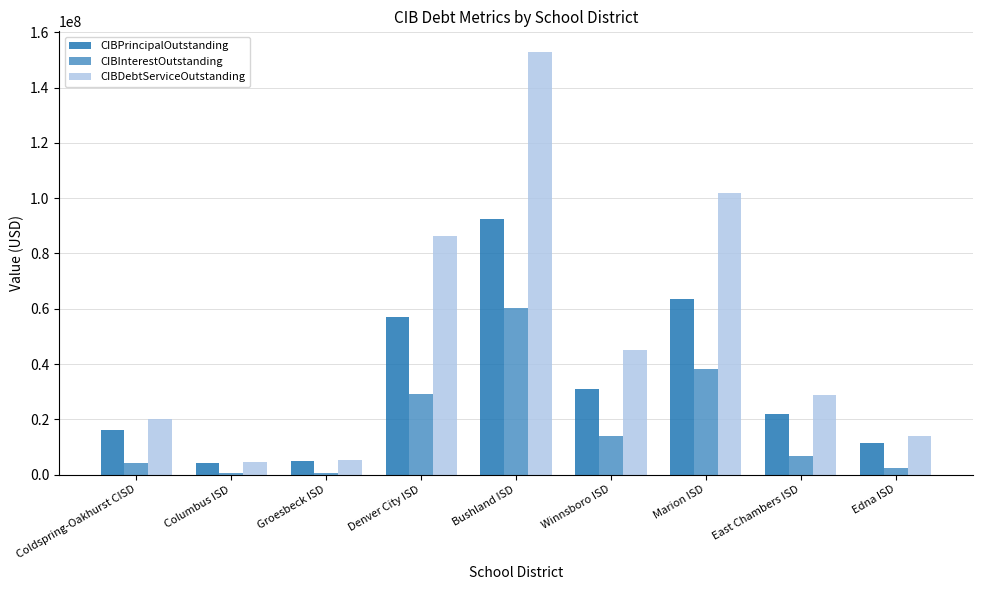

What is the difference between the CIBPrincipalOutstanding values at Bushland ISD and Coldspring-Oakhurst CISD?

76355000.0